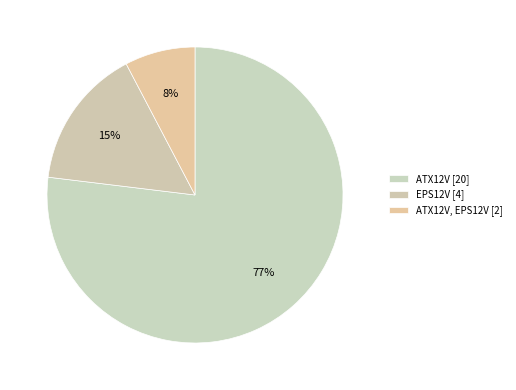

Which slice is the smallest?

ATX12V, EPS12V